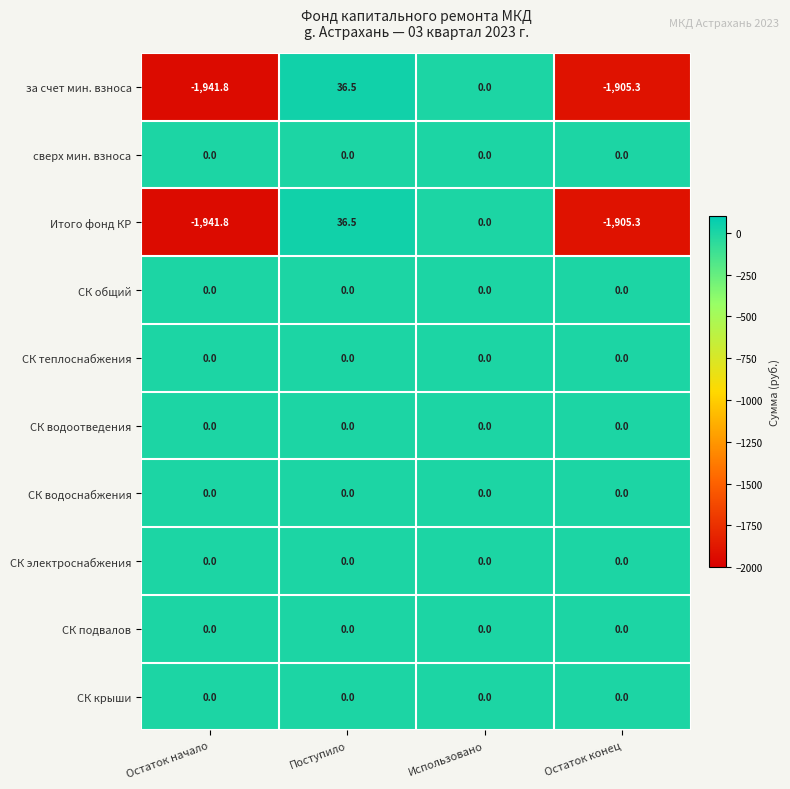

Which label corresponds to the largest value in the chart?

Поступило